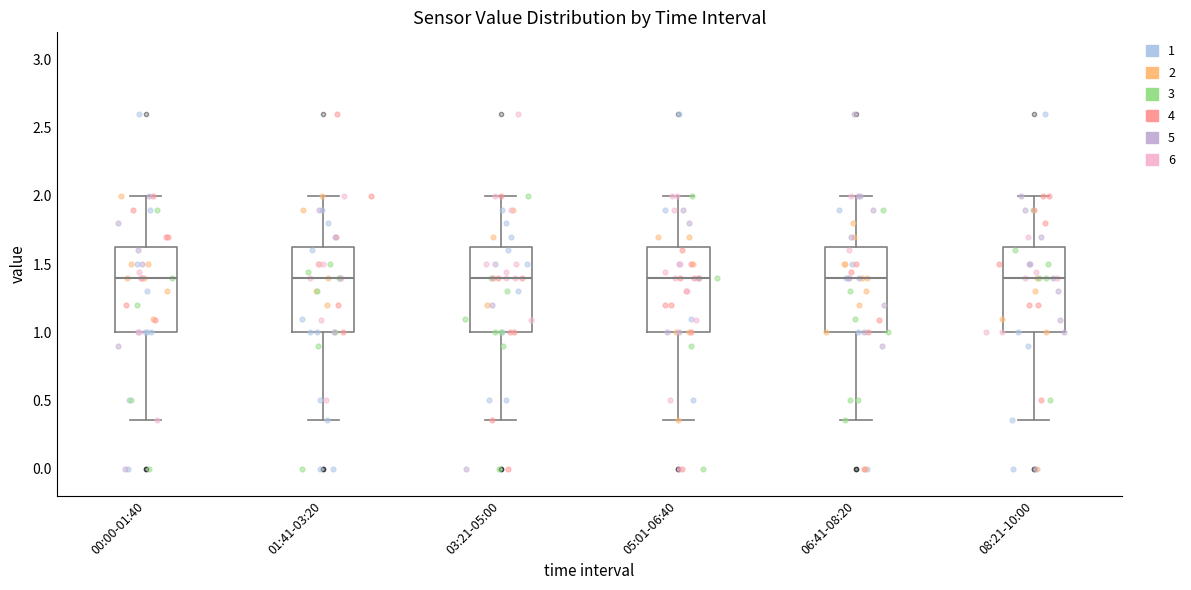

Where does the median line of the box for 01:41-03:20 sit on the y-axis? The values are not printed on the chart, so give them approximately, as read against the axis.

1.40